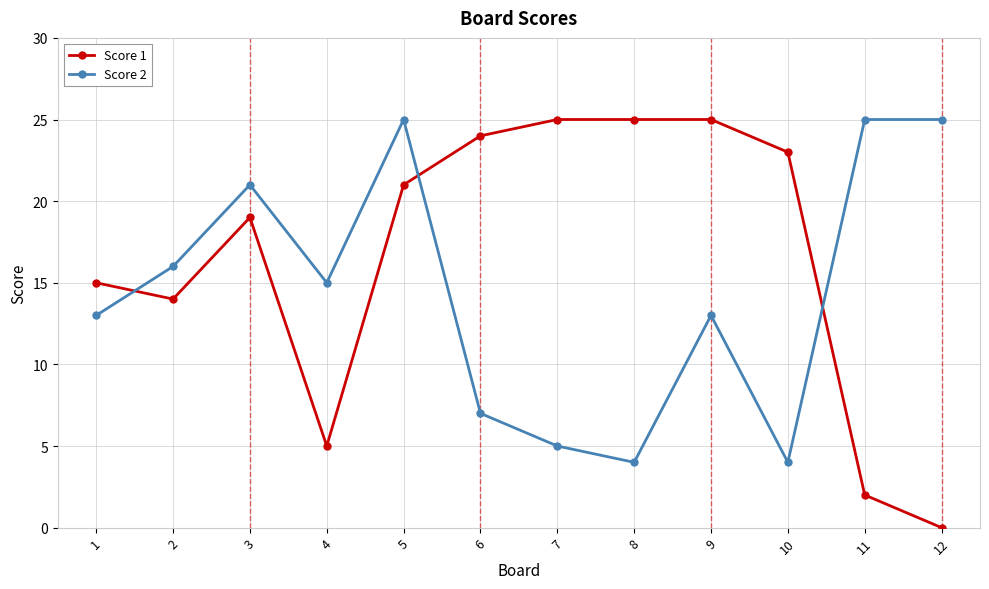

What is the difference between the highest and lowest values at 11?

23